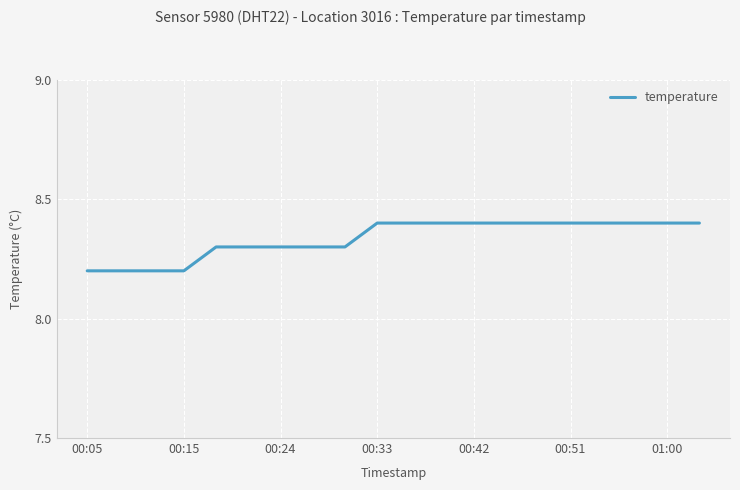

What is the maximum value shown in the chart?

8.4